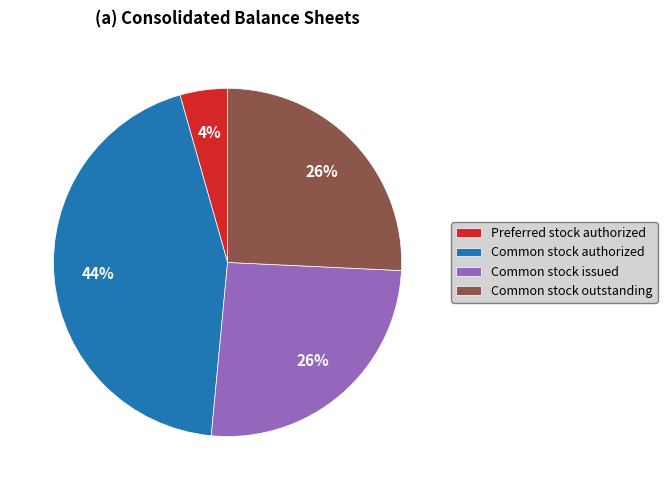

Do Common stock issued and Common stock authorized together represent more than half of the pie?

Yes